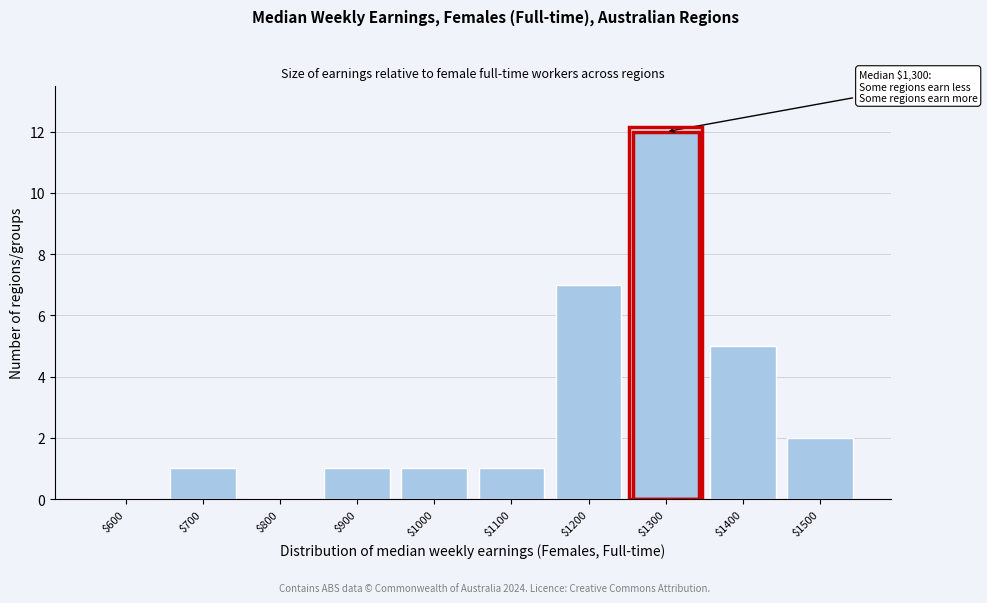

At which category does the chart reach its peak across all series?

$1300